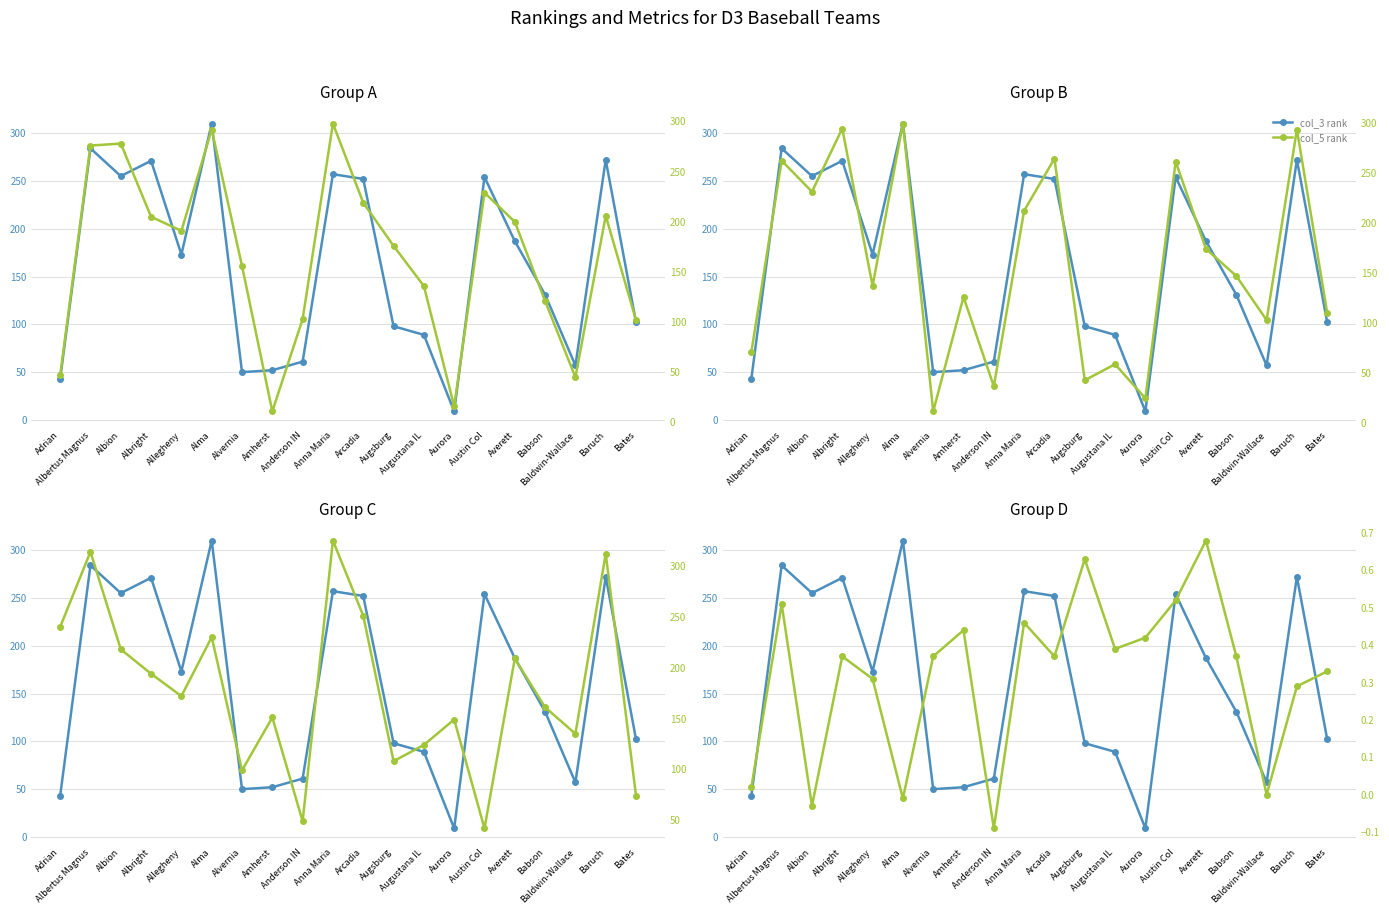

Does the chart display data point markers on the line(s)?

Yes